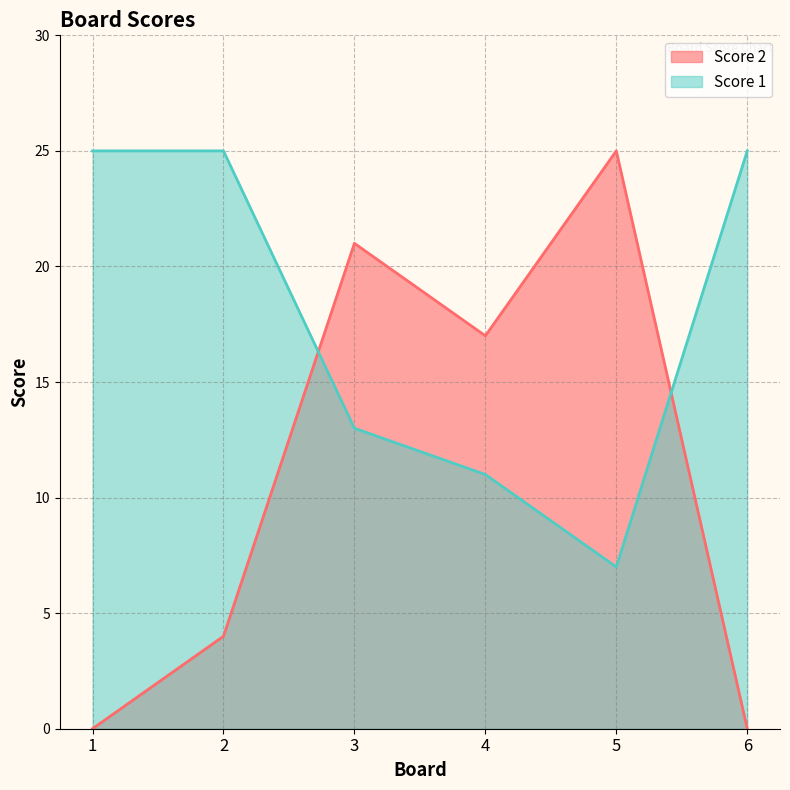

True or false: Score 1 has a value of 11 at 4.

True